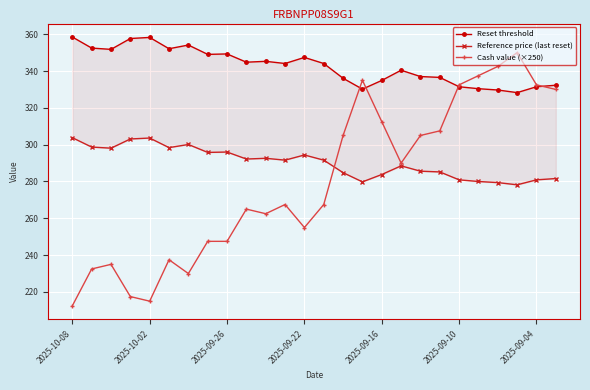

True or false: Reset threshold and Reference price (last reset) cross at least once.

False